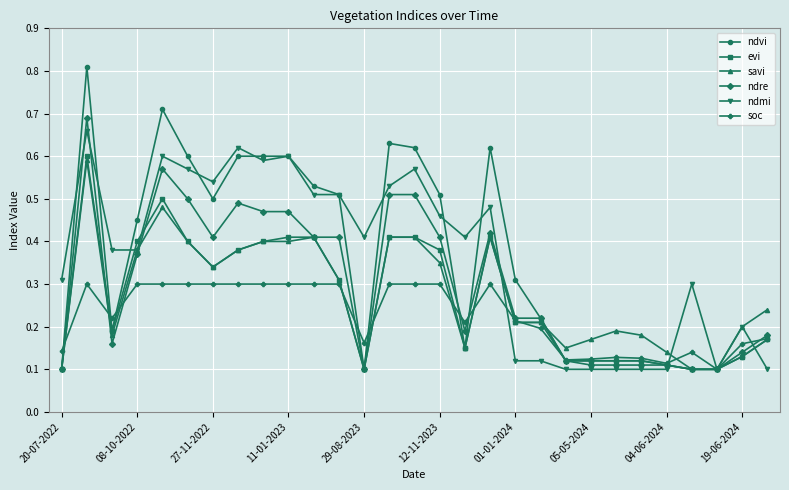

Which series has the widest spread of values?

ndvi